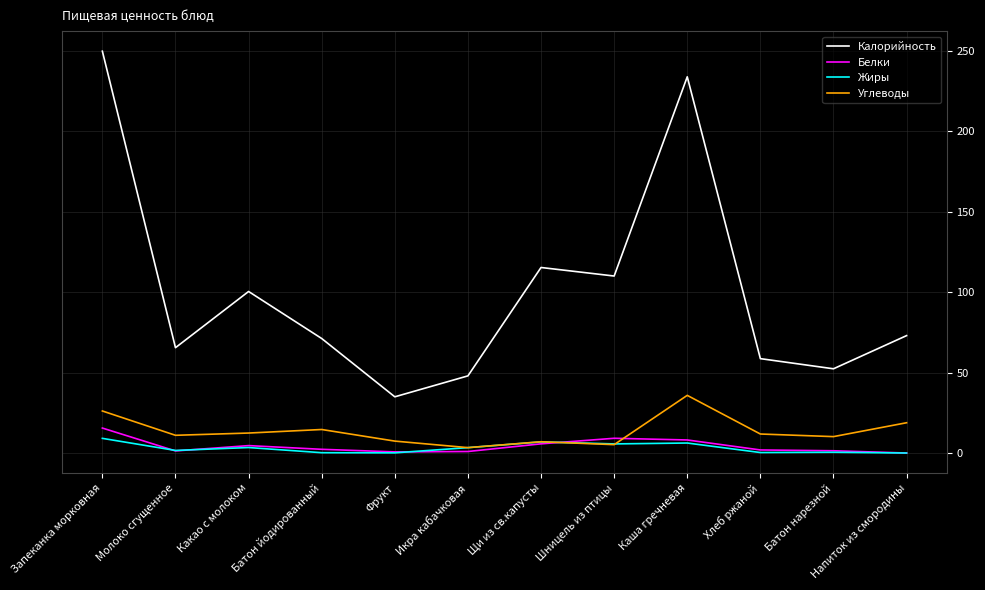

Which series has the largest total across all categories?

Калорийность